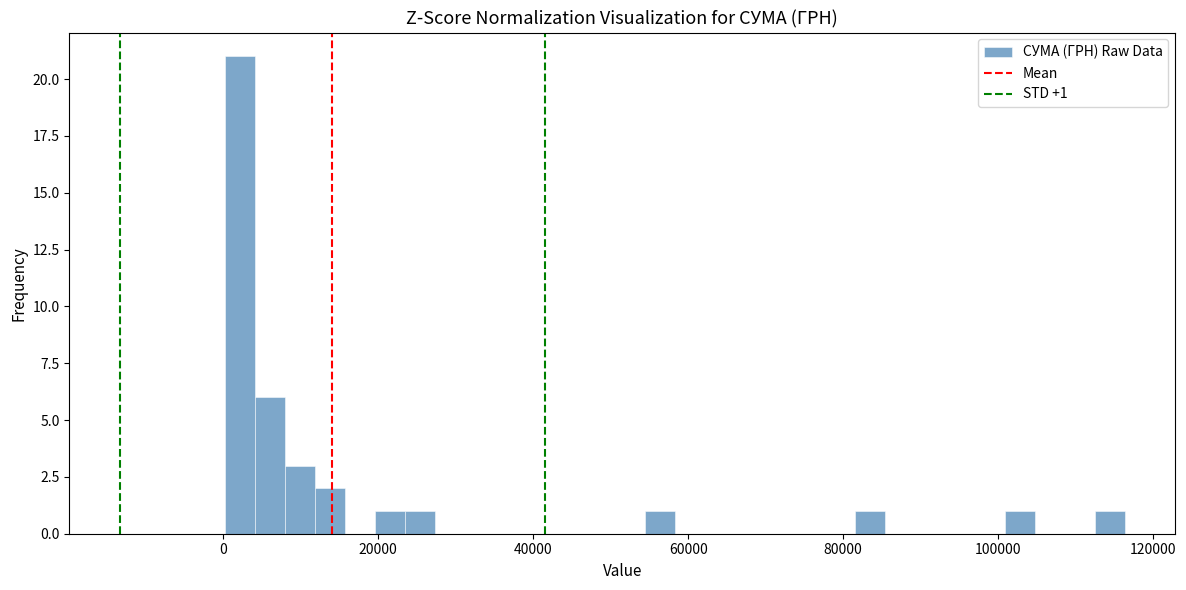

Read against the x-axis, roughly where is the centre of the tallest bar?

2000